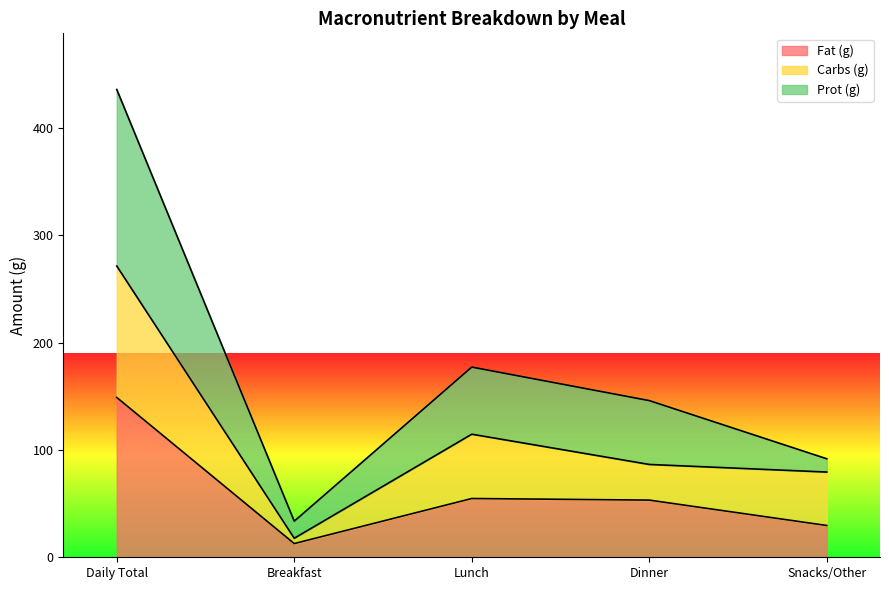

True or false: Fat (g) has a value of 20.6 at Lunch.

False